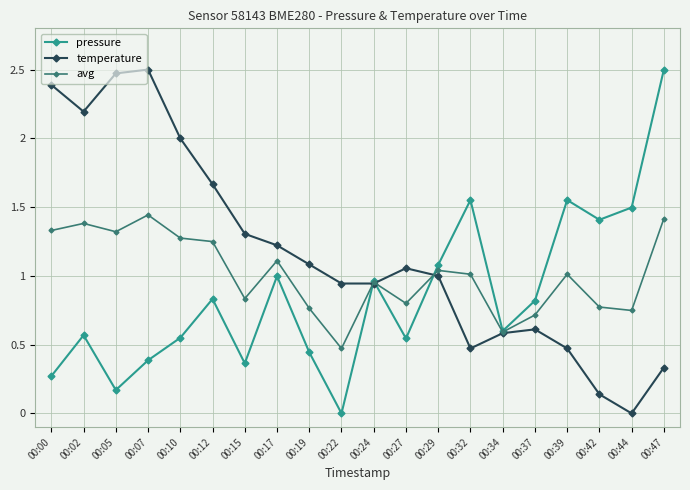

How many categories are shown in the chart?

20